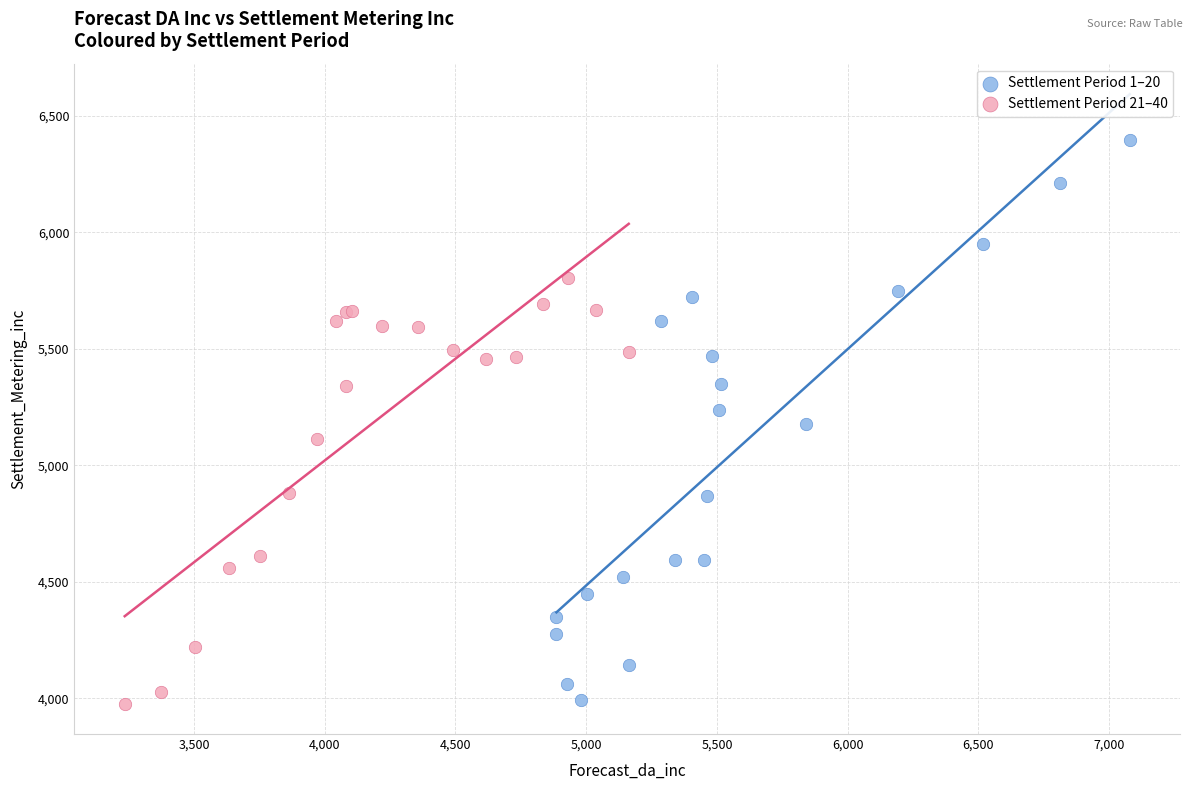

Which series has the largest Y range (max minus min)?

Settlement Period 1–20